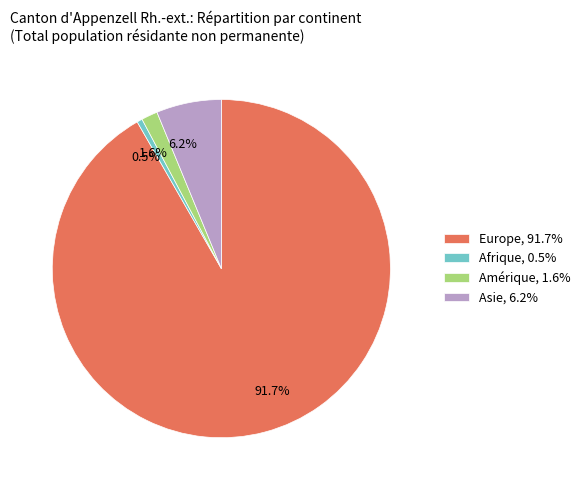

How many slices are in this pie chart?

4